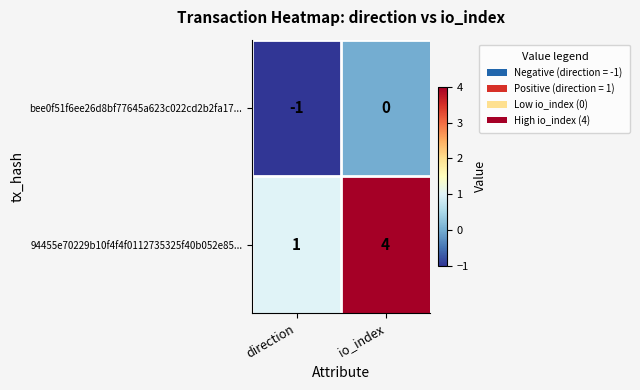

Which series changed the most between direction and io_index?

94455e70229b10f4f4f0112735325f40b052e85...